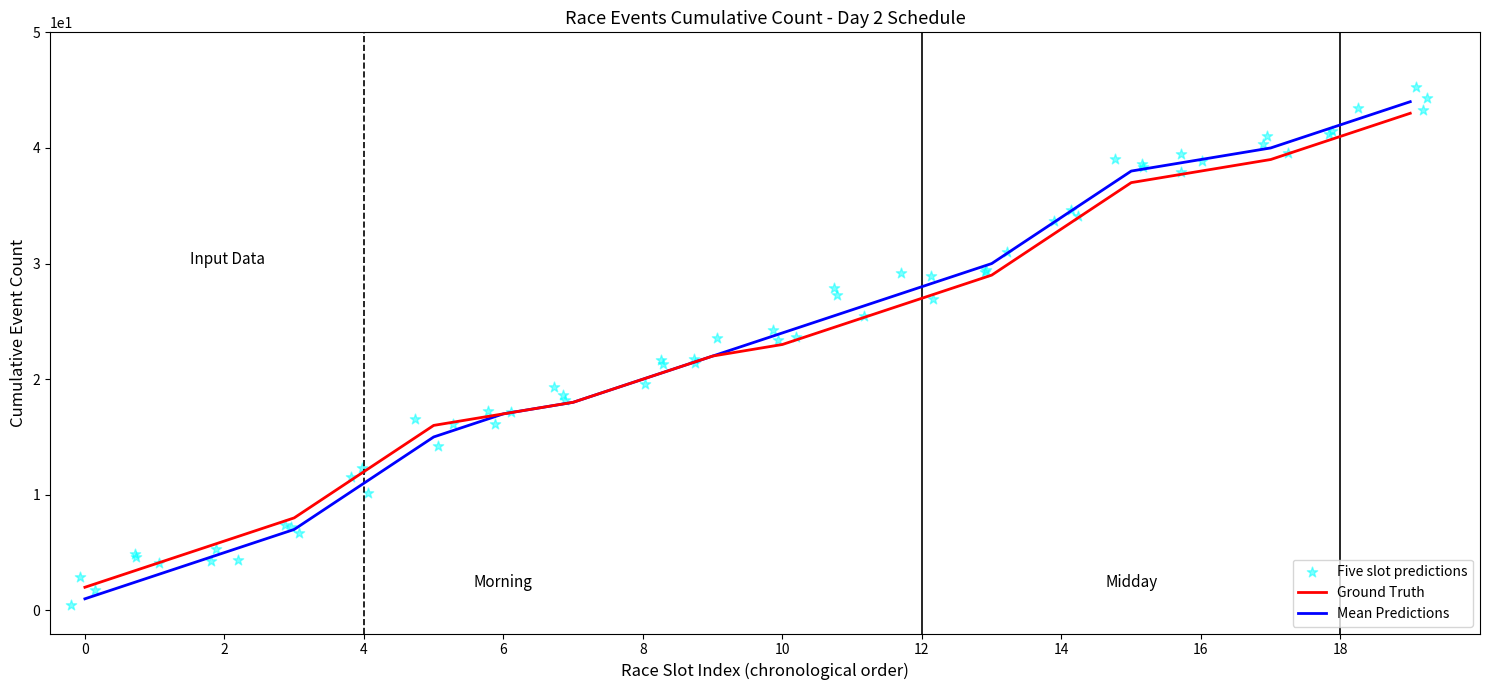

Between 10 and 14, which is larger?

14